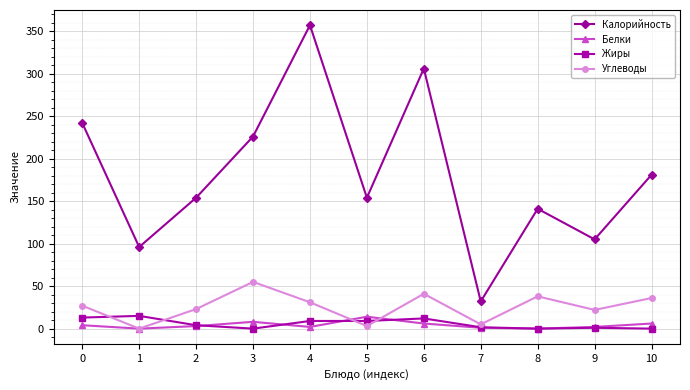

At how many categories does at least one series exceed 303?

2